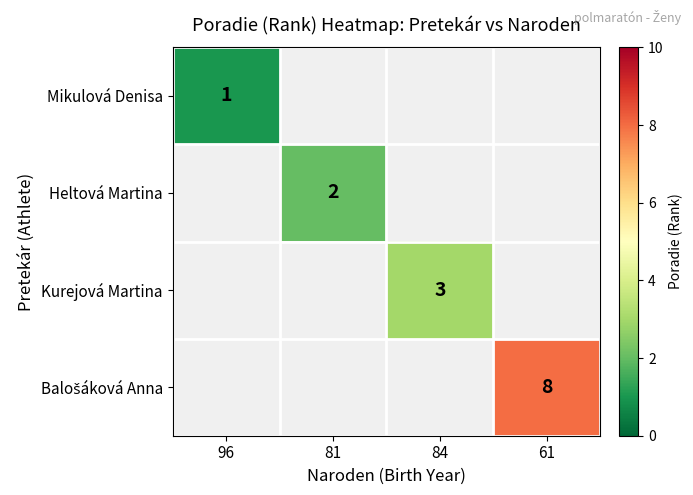

How many series are shown in this chart?

4